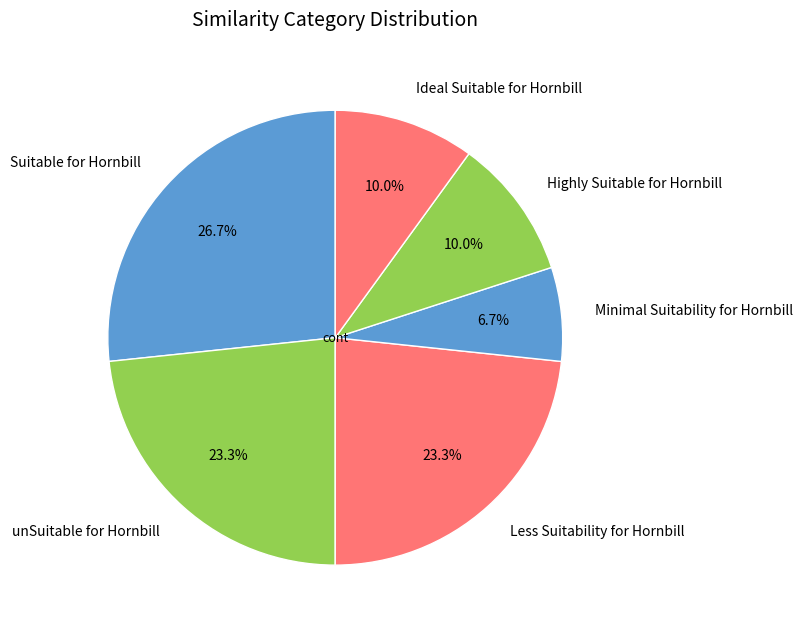

Is there a majority slice in this chart?

No